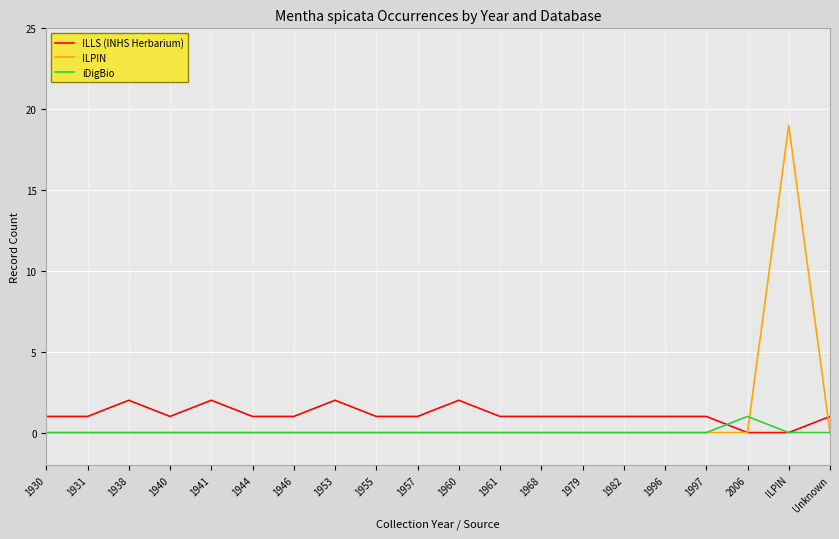

Reading right to left, extract all data points from this chart.

ILLS (INHS Herbarium): Unknown=1	ILPIN=0	2006=0	1997=1	1996=1	1982=1	1979=1	1968=1	1961=1	1960=2	1957=1	1955=1	1953=2	1946=1	1944=1	1941=2	1940=1	1938=2	1931=1	1930=1
ILPIN: Unknown=0	ILPIN=19	2006=0	1997=0	1996=0	1982=0	1979=0	1968=0	1961=0	1960=0	1957=0	1955=0	1953=0	1946=0	1944=0	1941=0	1940=0	1938=0	1931=0	1930=0
iDigBio: Unknown=0	ILPIN=0	2006=1	1997=0	1996=0	1982=0	1979=0	1968=0	1961=0	1960=0	1957=0	1955=0	1953=0	1946=0	1944=0	1941=0	1940=0	1938=0	1931=0	1930=0